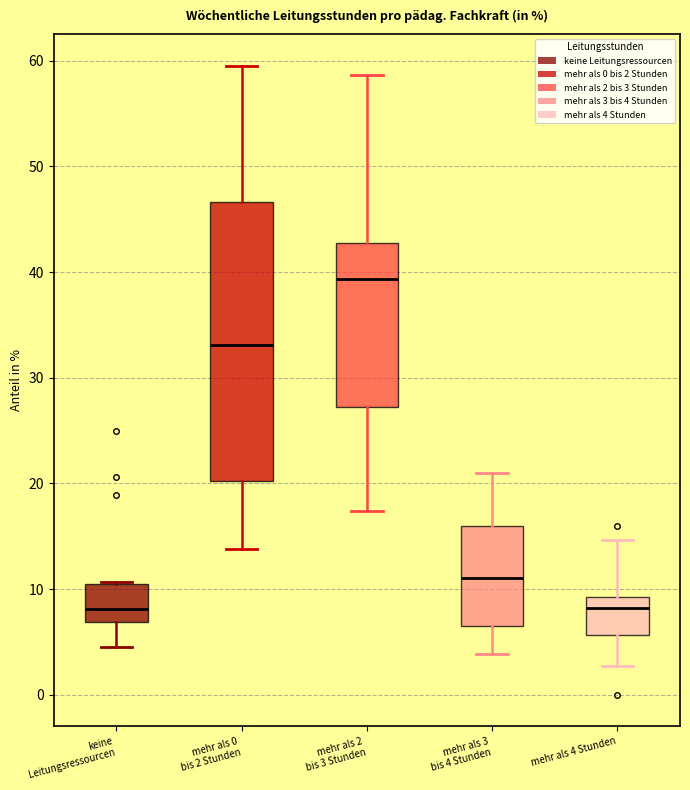

Which box's median line is the highest?

mehr als 2 bis 3 Stunden